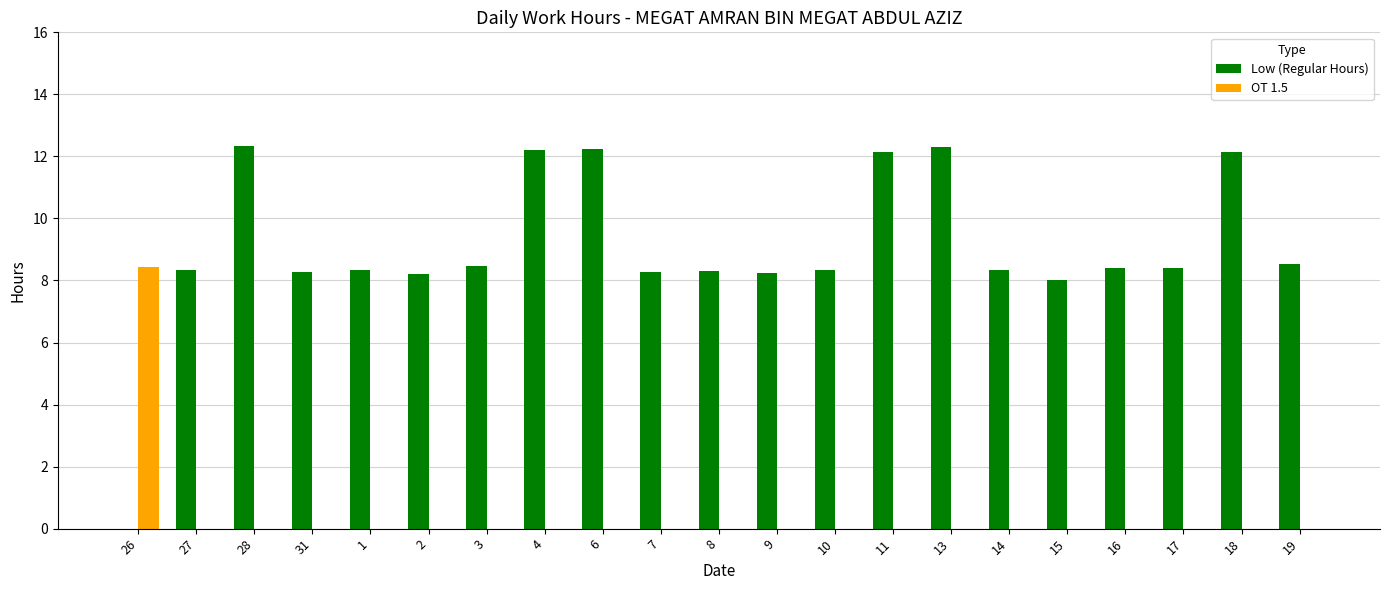

How many groups of bars are there?

21